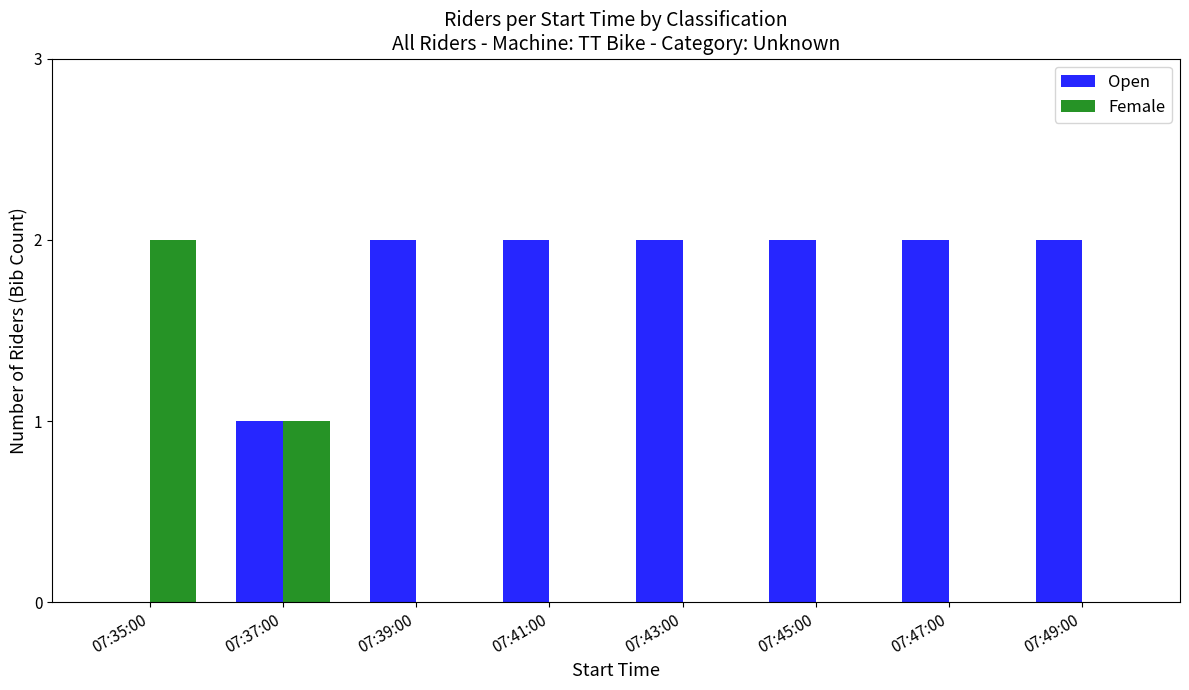

What is the sum of all Female values?

3